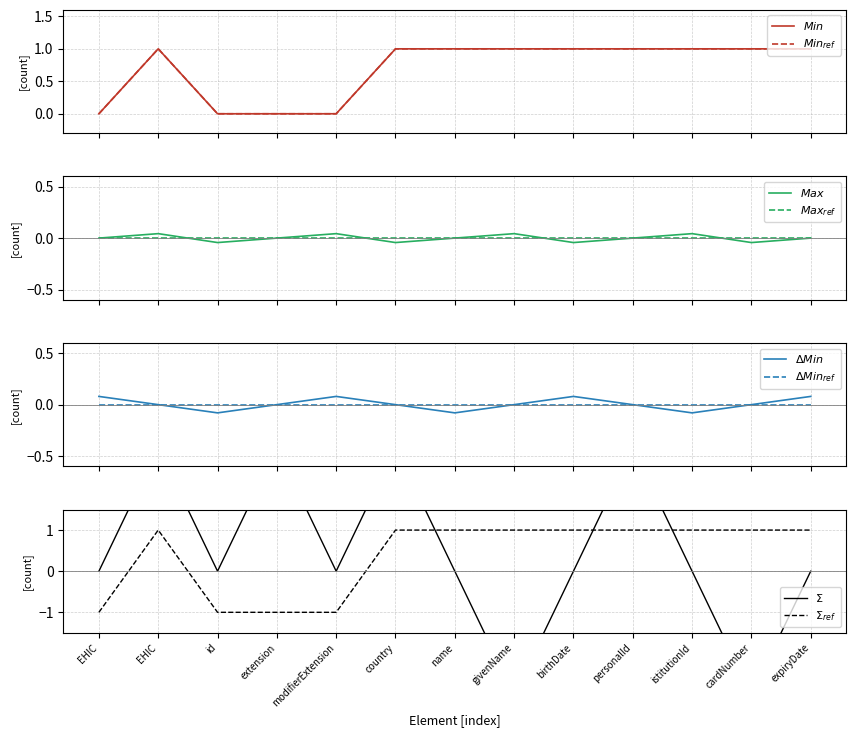

At which category is the sum across all series the highest?

EHIC